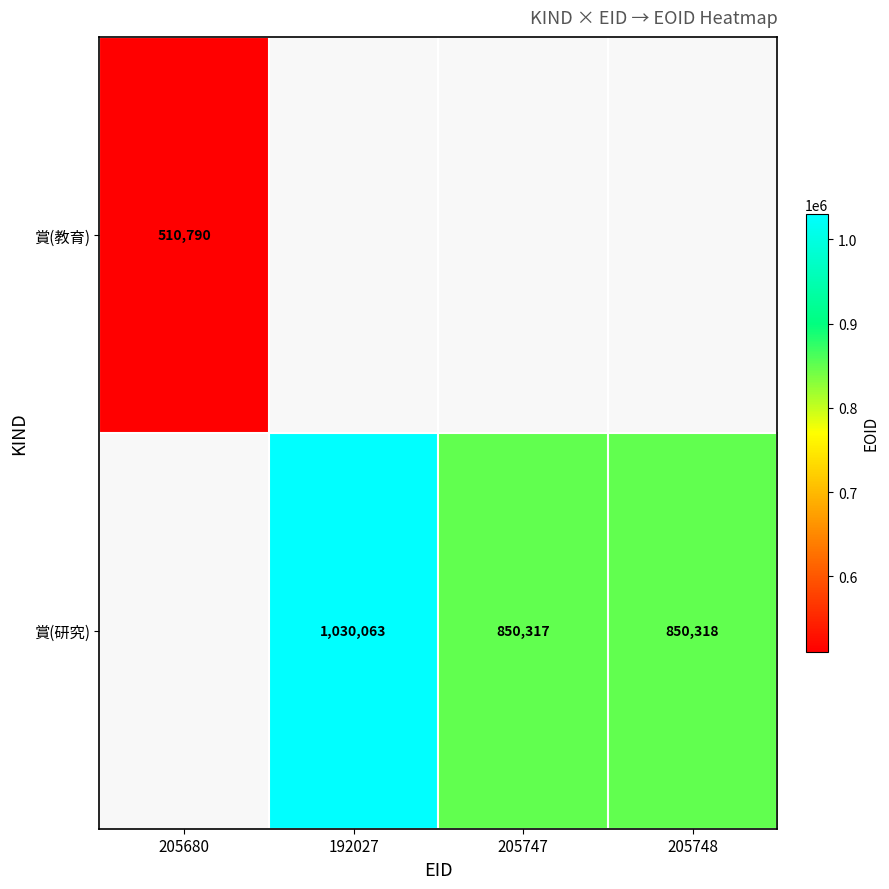

The value of 賞(研究) at 205748 is 1391179.3. True or false?

False